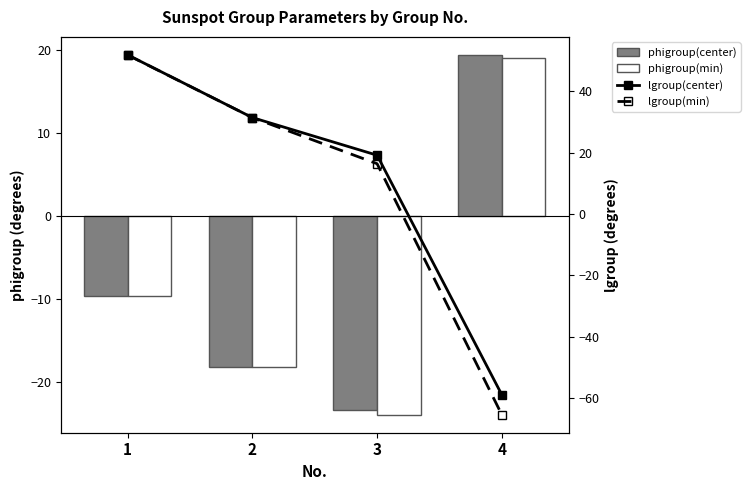

Between 4 and 2, which is larger?

4